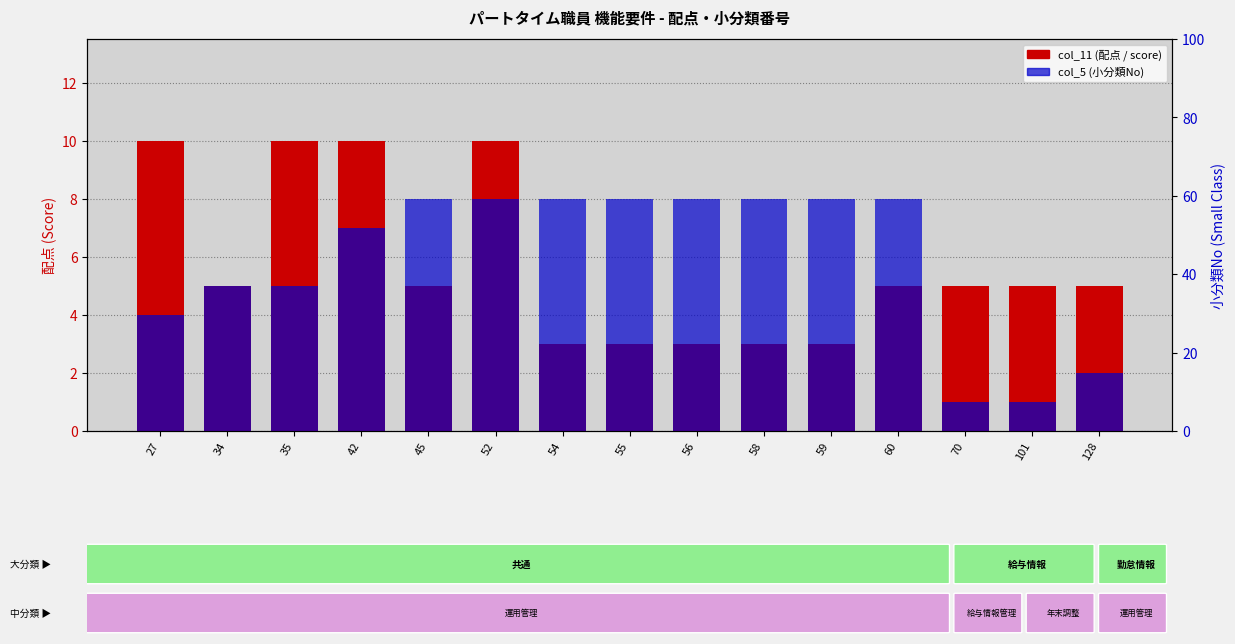

How many bars are there in total?

30